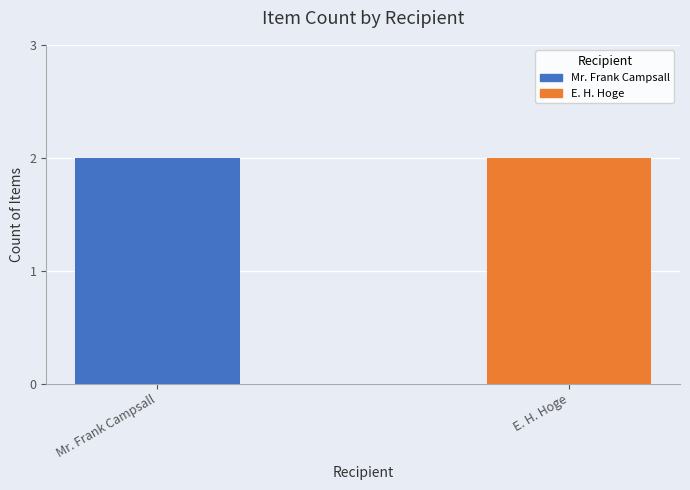

Are the bars grouped side by side (vs. stacked)?

Yes